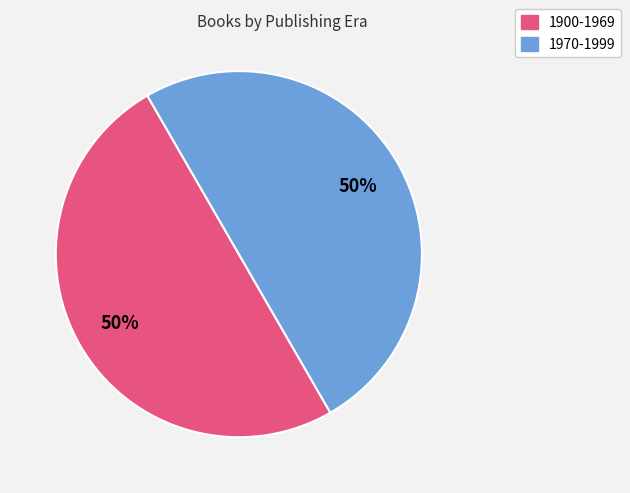

Approximately how many times larger is the value at 1970-1999 compared to 1900-1969?

1.0